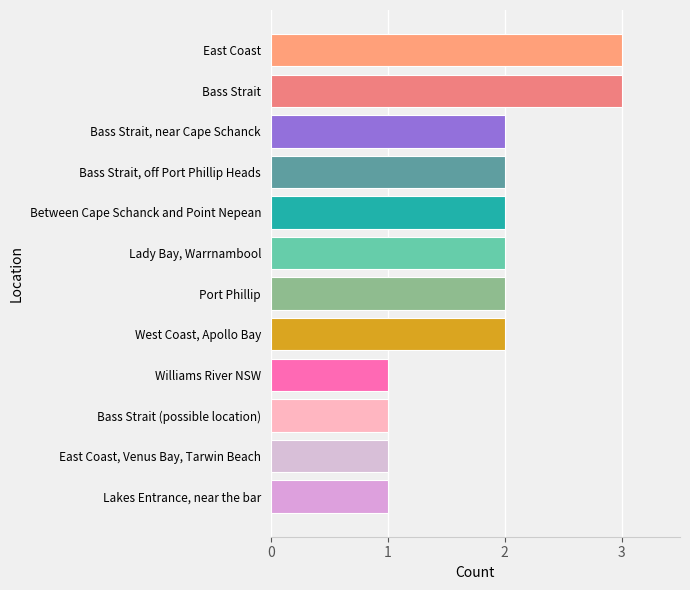

What is the sum of the values at Lady Bay, Warrnambool and Between Cape Schanck and Point Nepean?

4